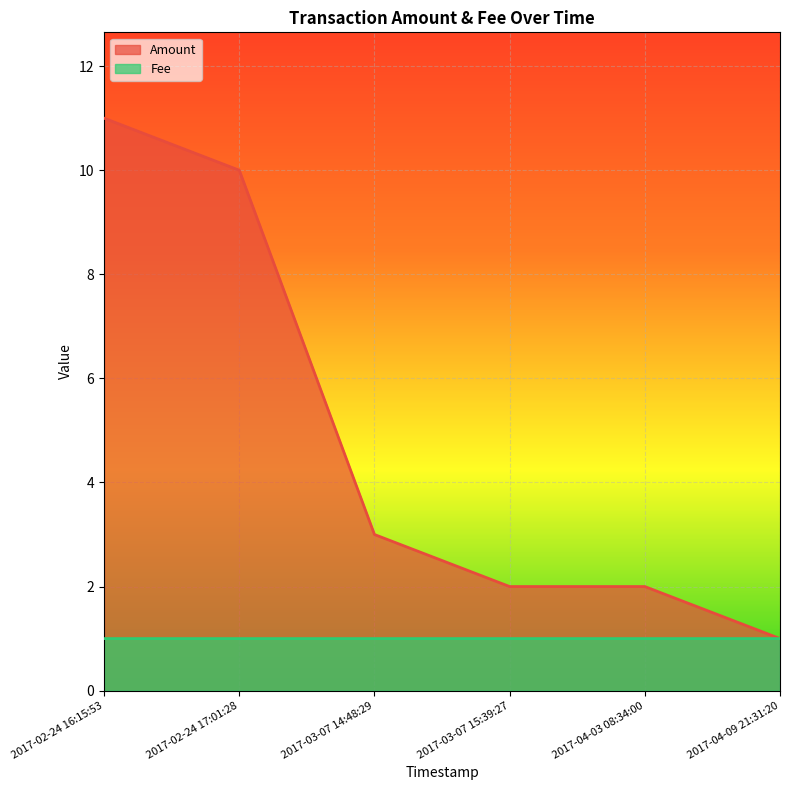

What value does the Fee series have at 2017-03-07 15:39:27?

1.0